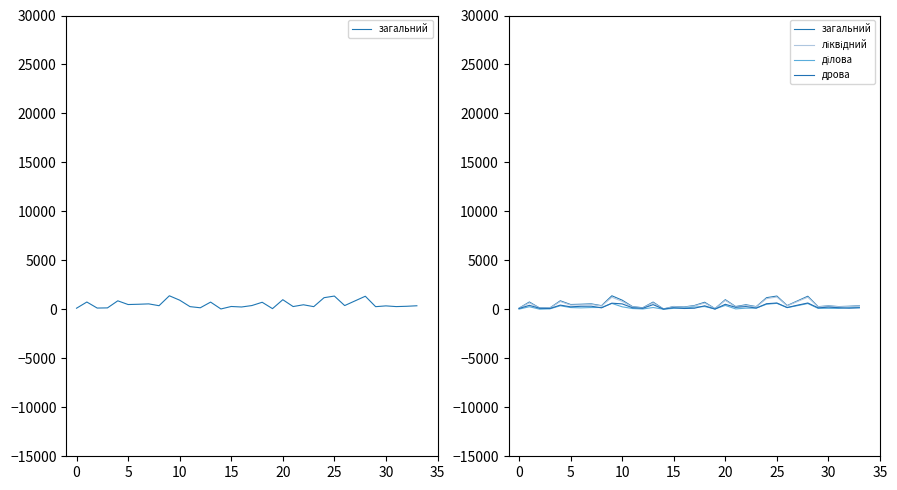

What is the value of the дрова point at the 5th from the left?

434